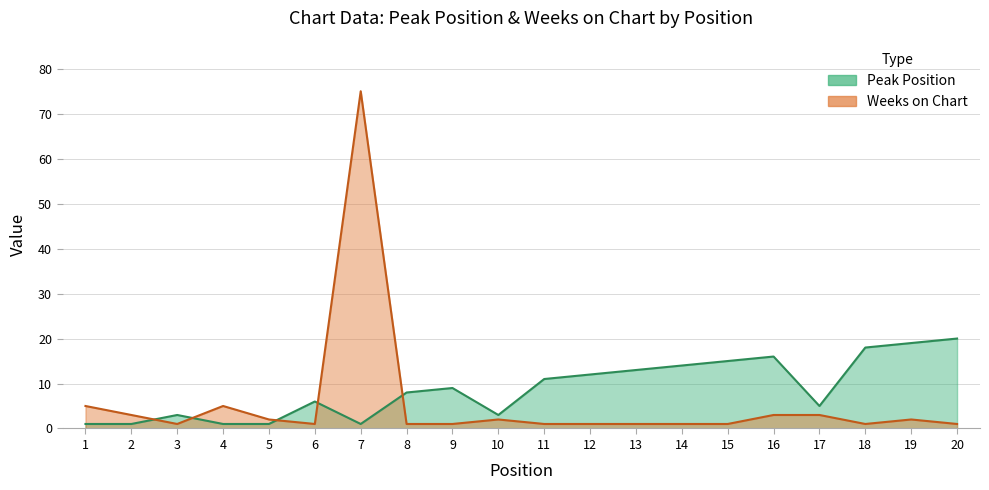

What are all the series names shown in the legend?

Peak Position, Weeks on Chart